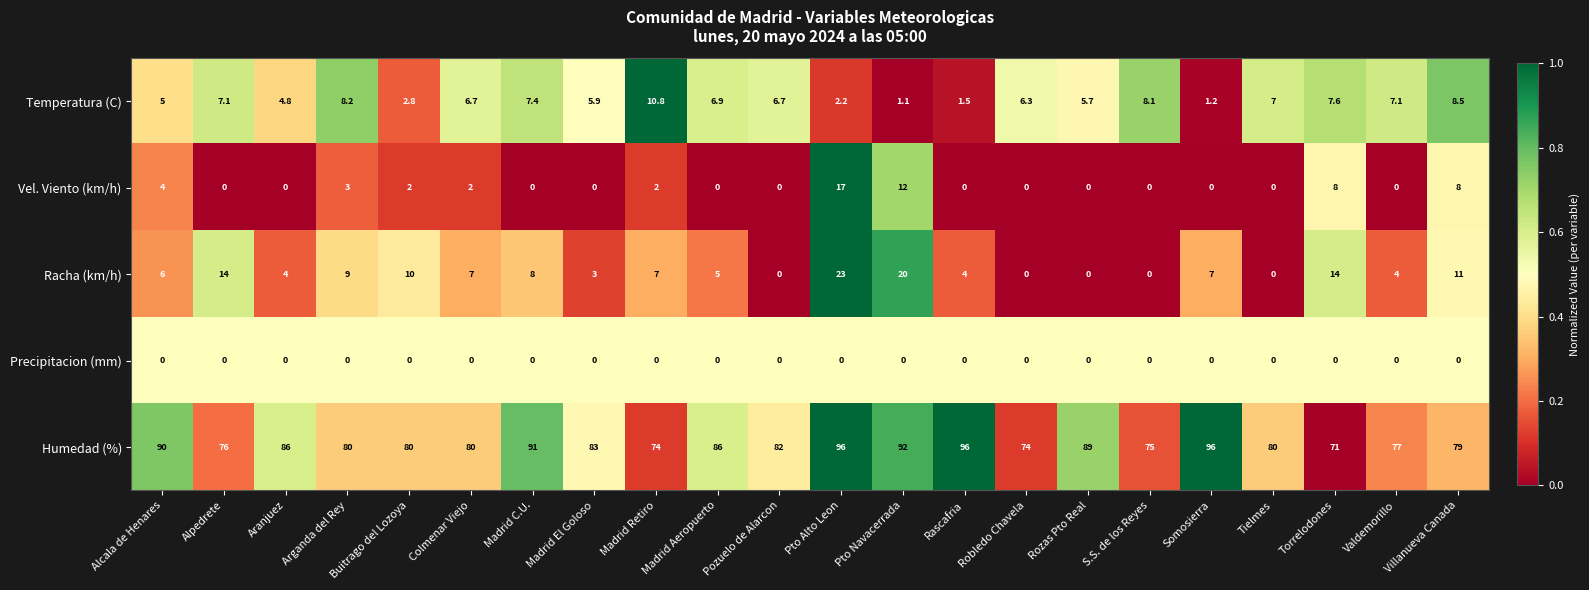

Is the value of Vel. Viento (km/h) at Pto Alto Leon greater than the value of Racha (km/h) at Buitrago del Lozoya?

Yes